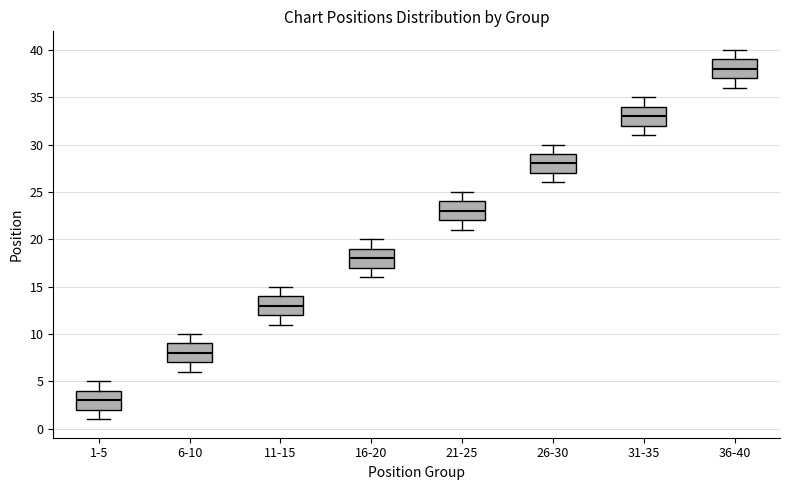

Where is the lower edge of the box for 21-25 on the y-axis? The values are not printed on the chart, so give them approximately, as read against the axis.

22